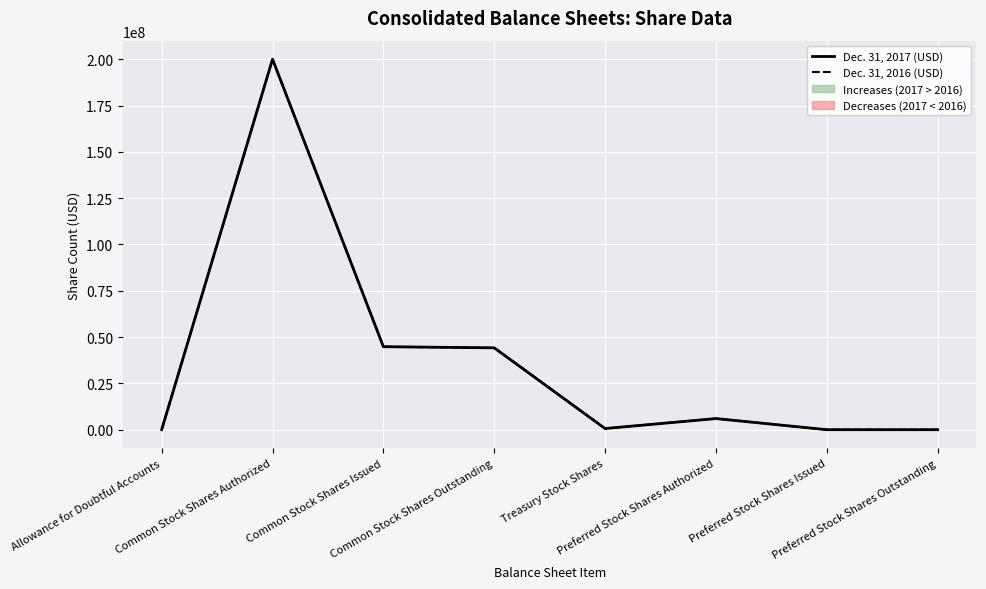

What are all the series names shown in the legend?

Dec. 31, 2017 (USD), Dec. 31, 2016 (USD)